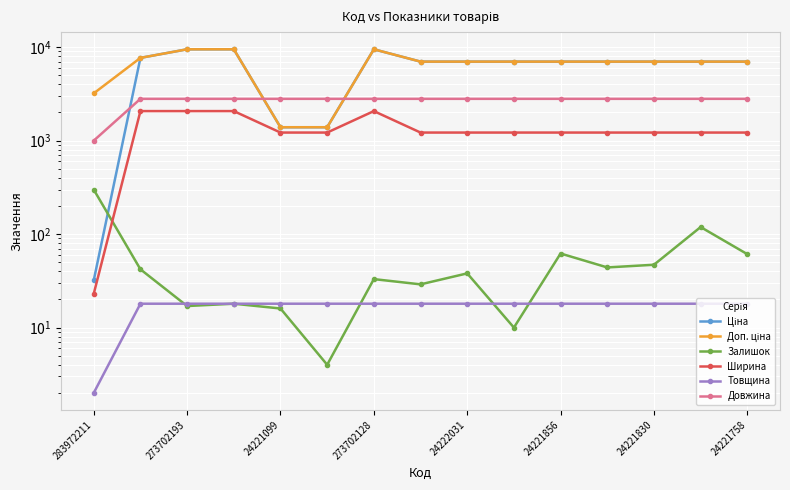

Where is Довжина nearest to the value 1900?

283972211